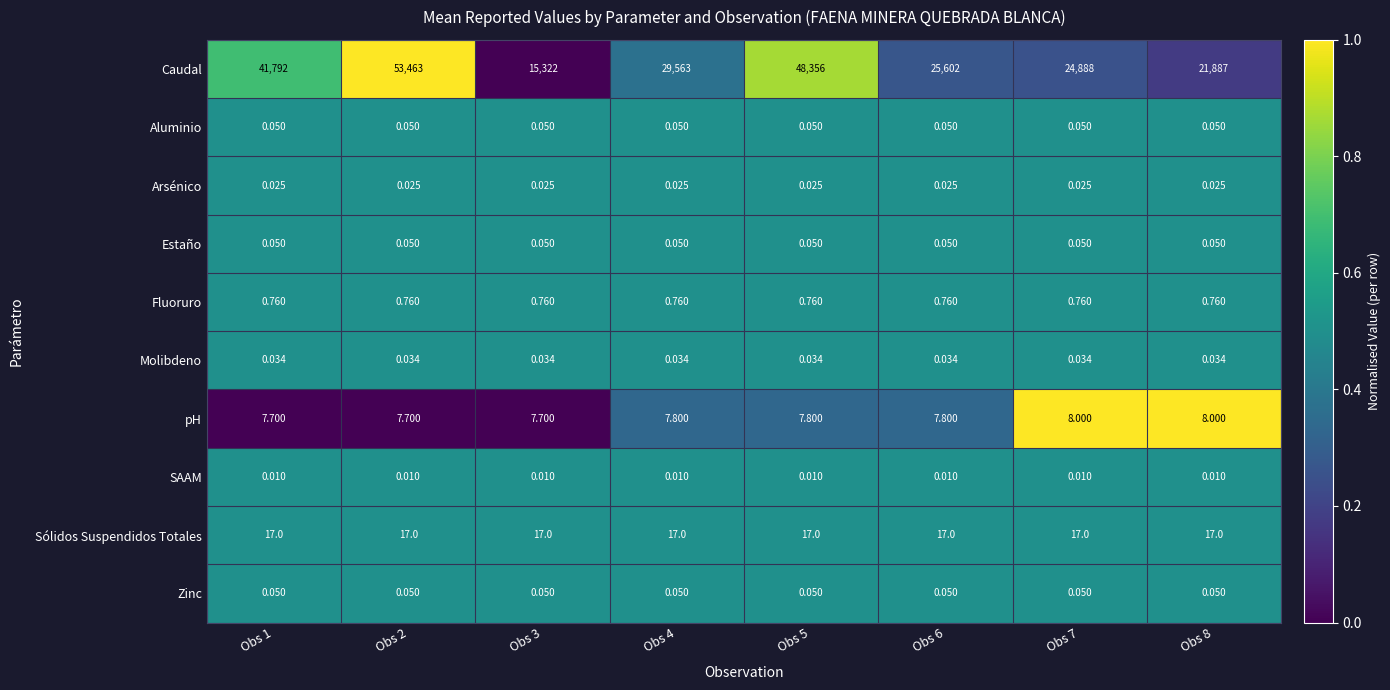

Which series has the largest range (max minus min)?

Caudal